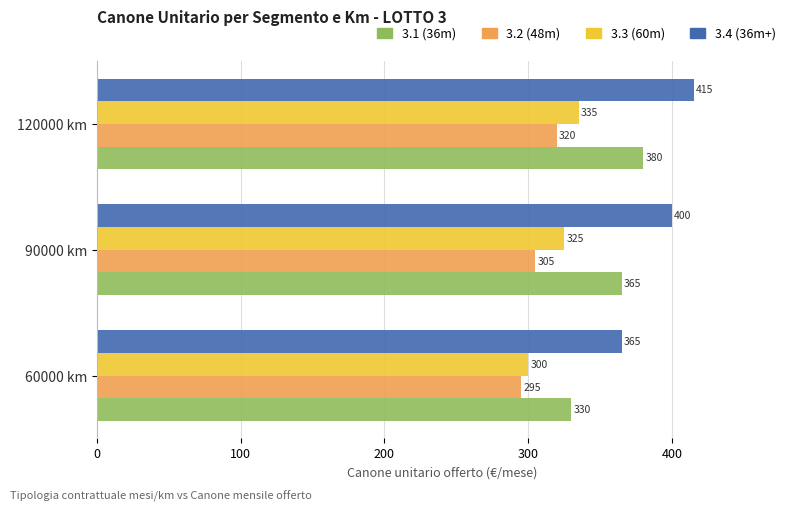

How many values in the 3.3 (60m) series are below 325?

1